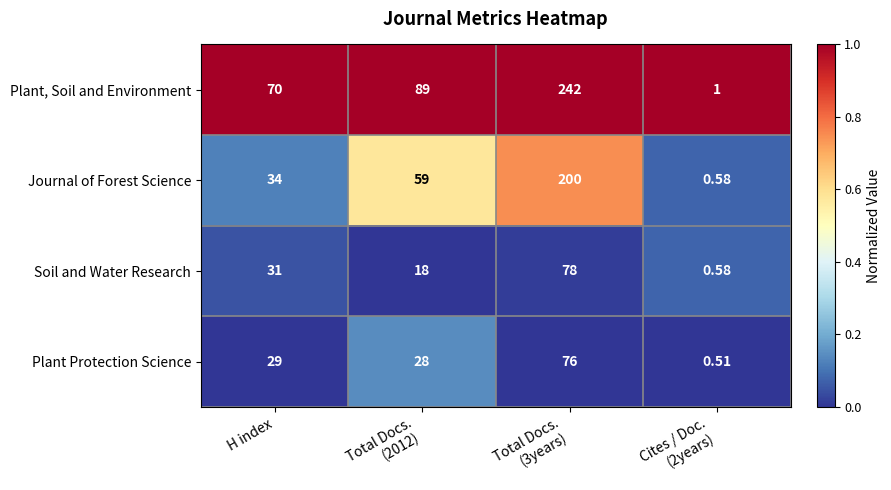

List the series in order of their peak value, lowest first.

Plant Protection Science, Soil and Water Research, Journal of Forest Science, Plant, Soil and Environment